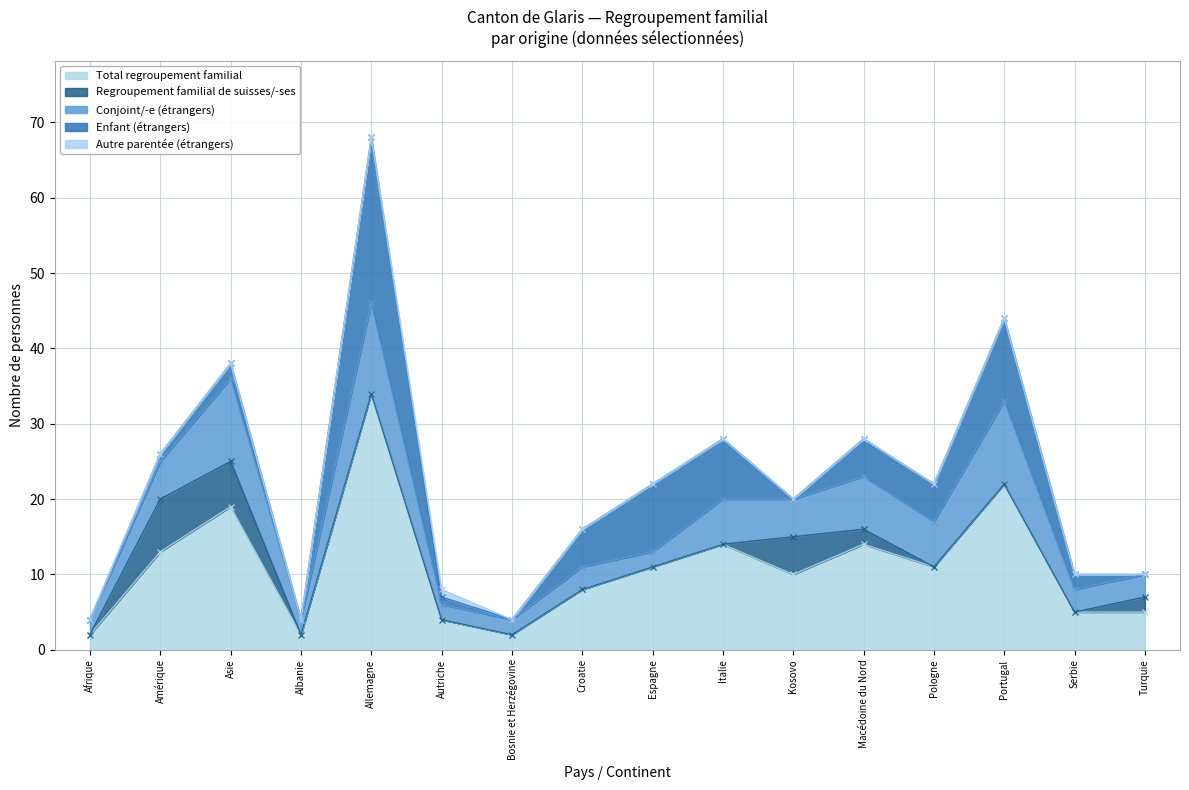

Rank the categories by Total regroupement familial value from highest to lowest.

Allemagne, Portugal, Asie, Italie, Macédoine du Nord, Amérique, Espagne, Pologne, Kosovo, Croatie, Serbie, Turquie, Autriche, Afrique, Albanie, Bosnie et Herzégovine